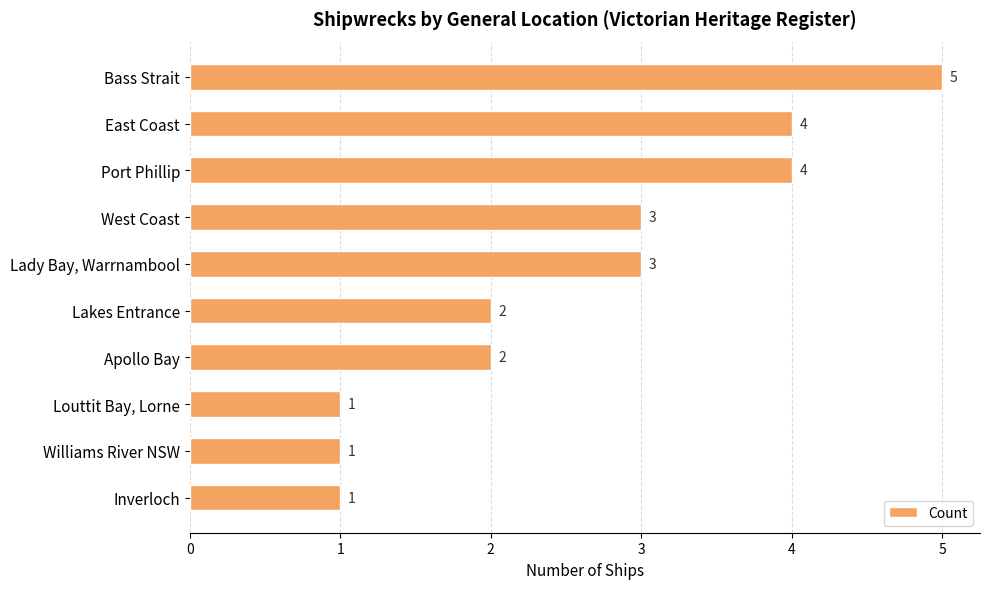

How many bars are there in total?

10